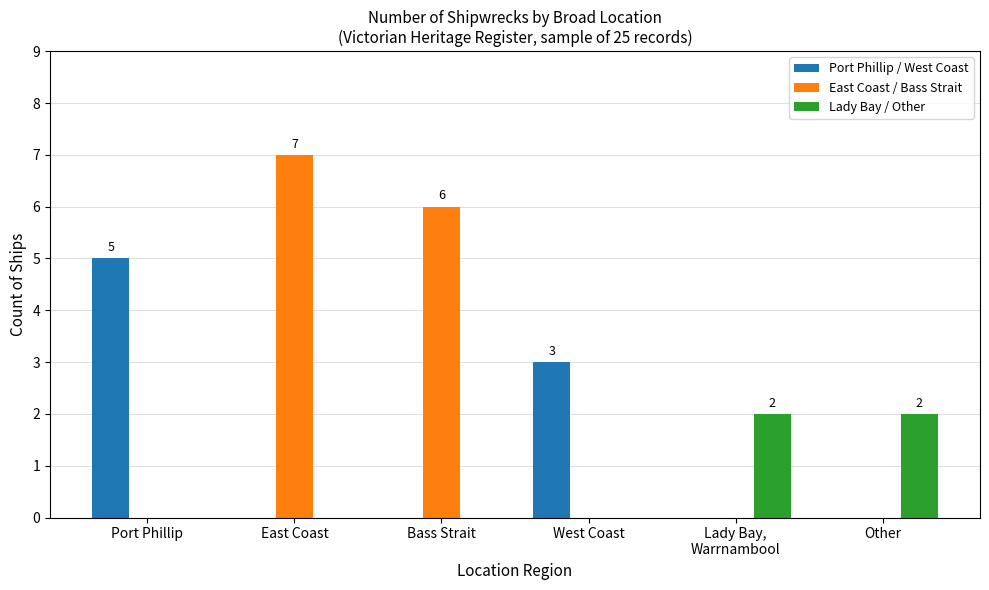

Count the number of data series in this chart.

3